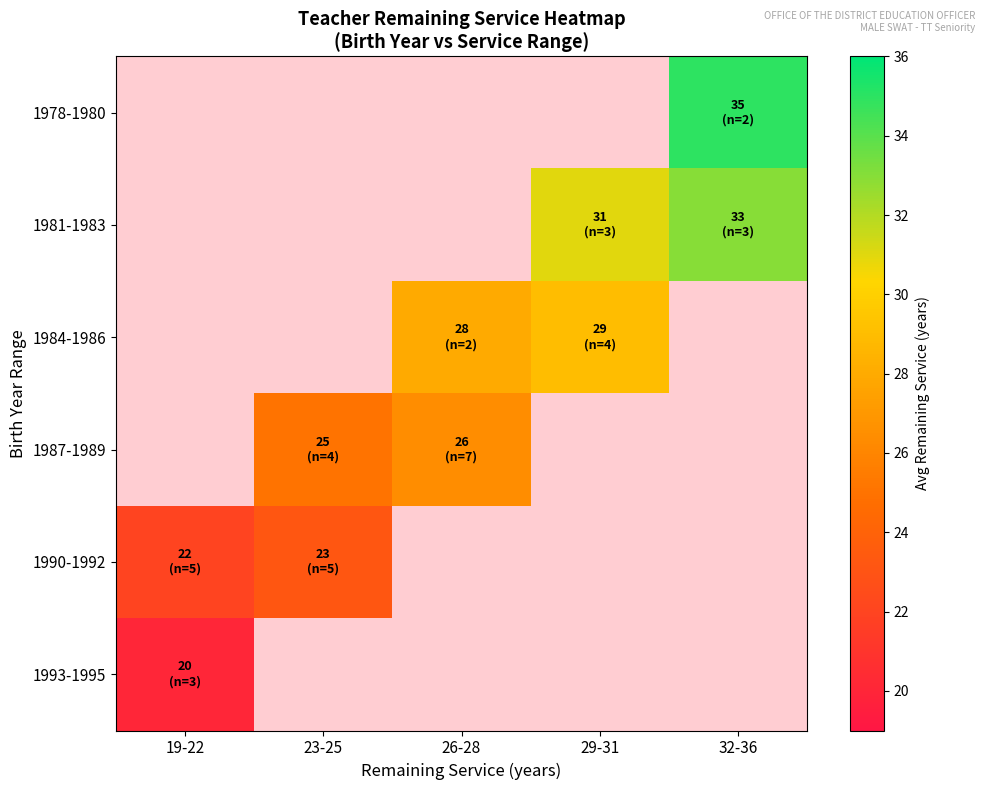

What is the lowest value of the 1993-1995 series?

20.0